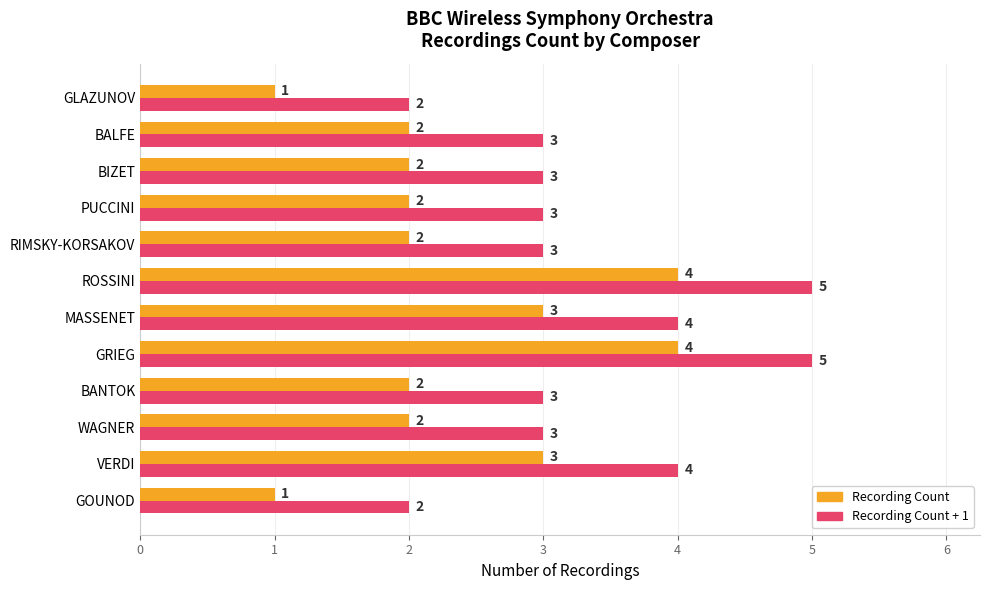

What is the greatest value displayed?

5